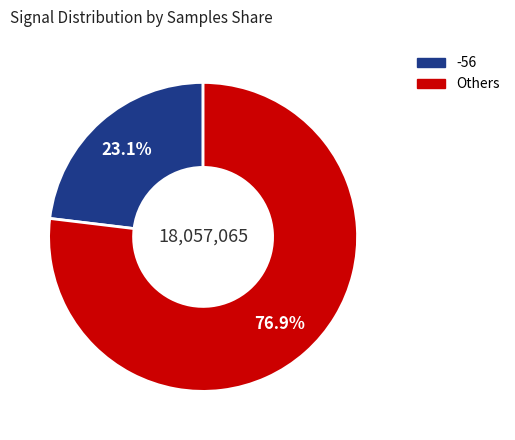

Is there a majority slice in this chart?

Yes